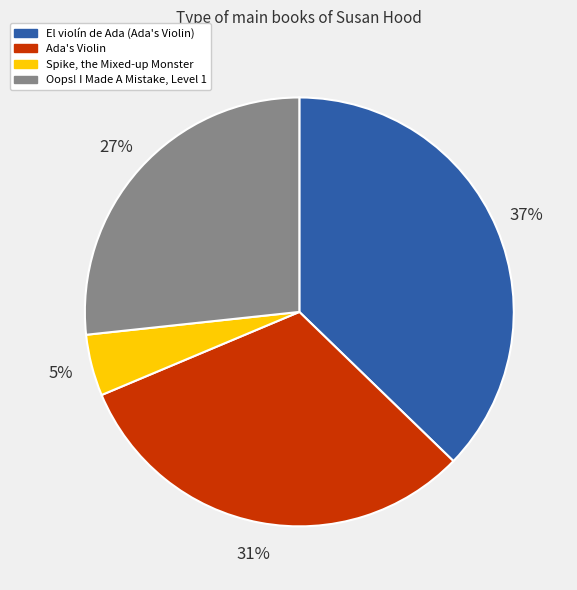

Rank the categories by value from highest to lowest.

El violín de Ada (Ada's Violin), Ada's Violin, Oops! I Made A Mistake, Level 1, Spike, the Mixed-up Monster